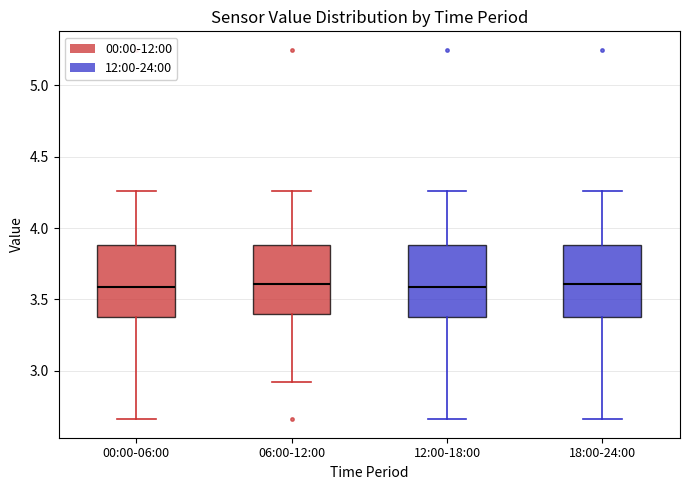

Where does the lower whisker of the box for 06:00-12:00 end on the y-axis? The values are not printed on the chart, so give them approximately, as read against the axis.

2.90